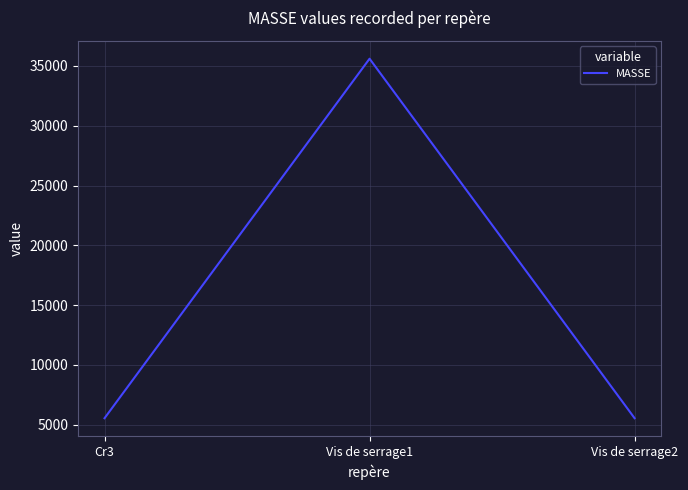

What is the sum of the values at Cr3 and Vis de serrage1?

41143.6